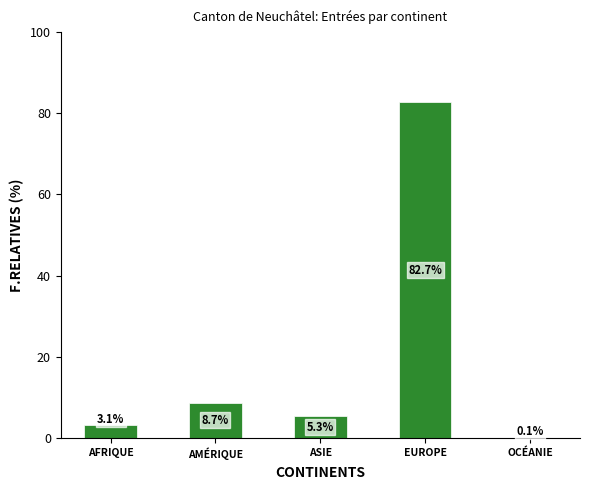

The chart shows a value of 0.1 at OCÉANIE. True or false?

True